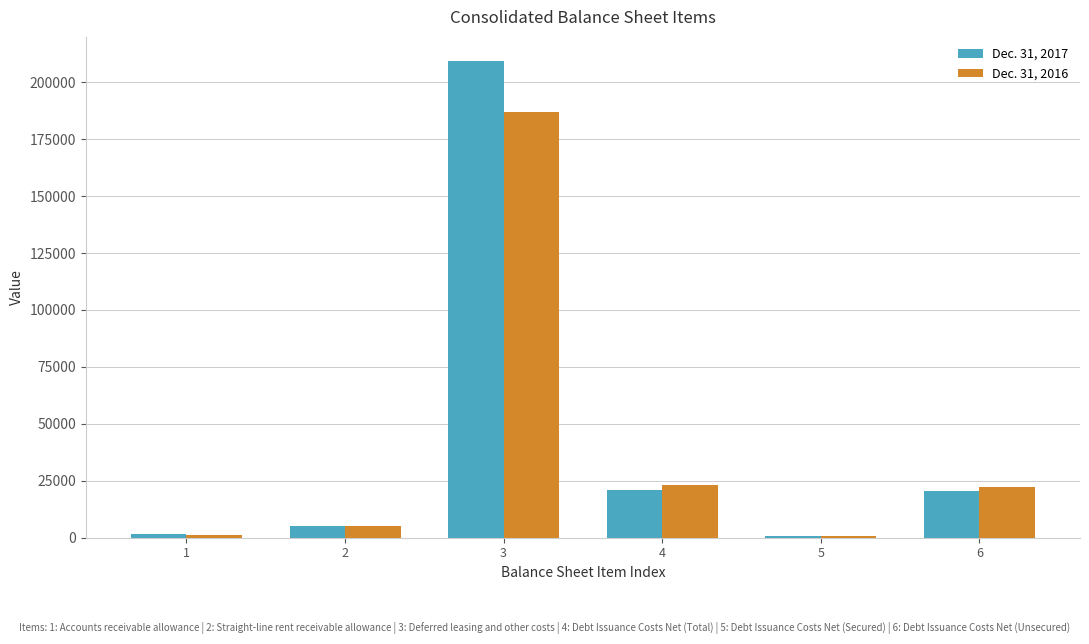

At which category is the sum across all series the highest?

3